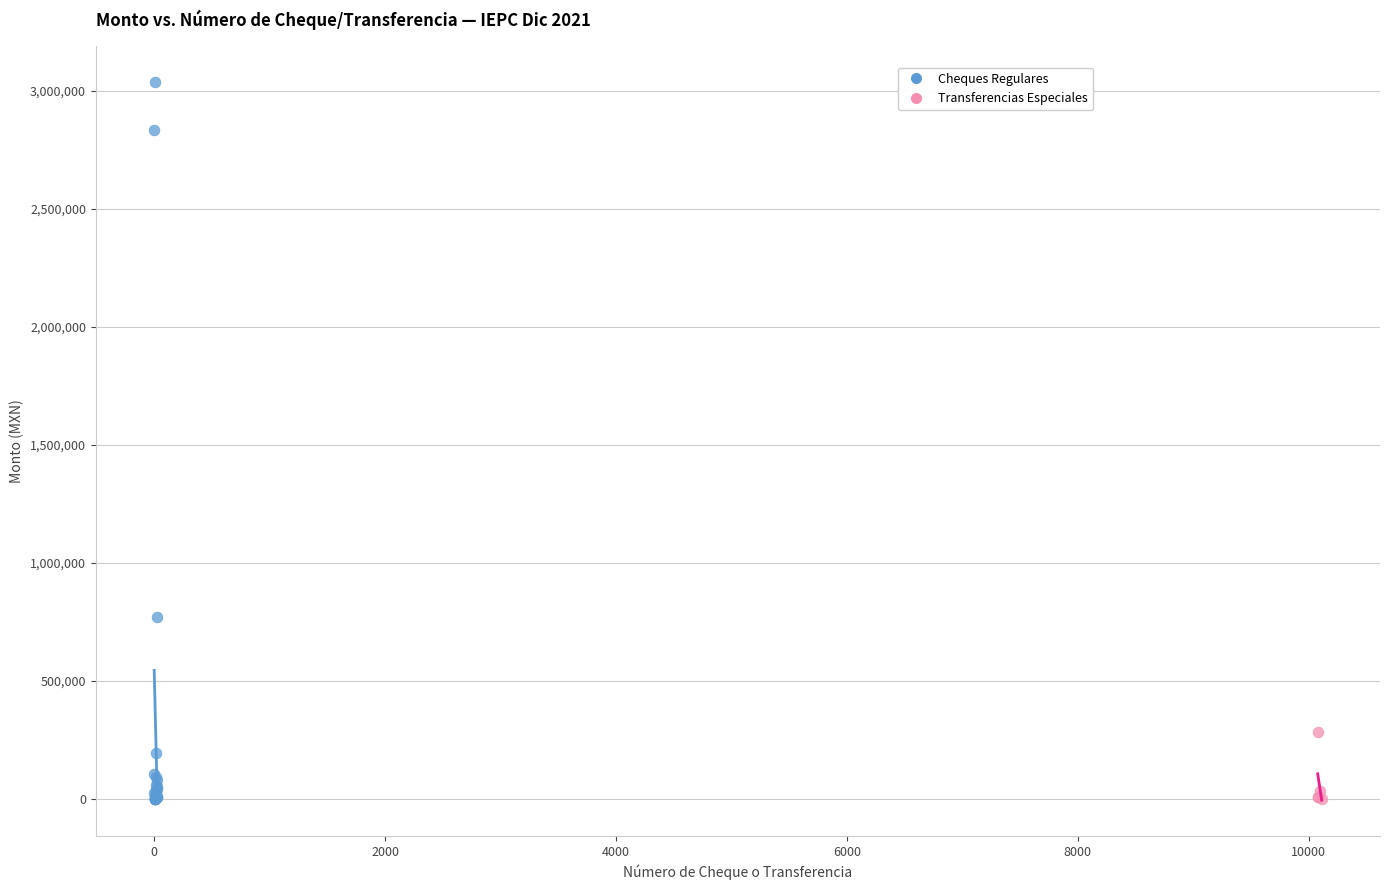

Which series has the widest spread of Y values?

Cheques Regulares